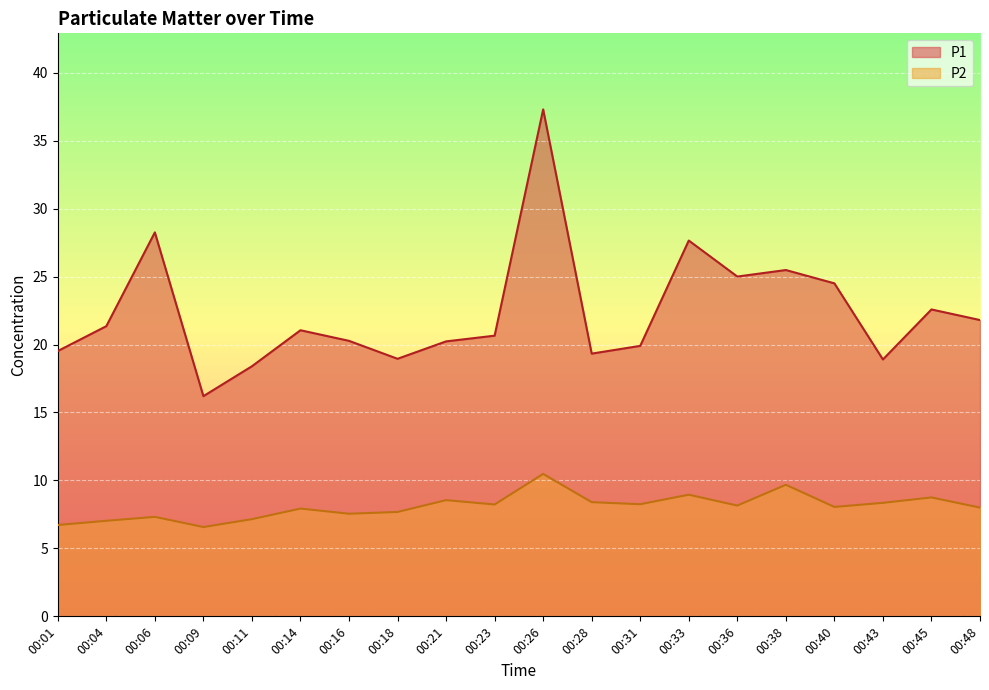

The value of P1 at 00:31 is 19.9. True or false?

True